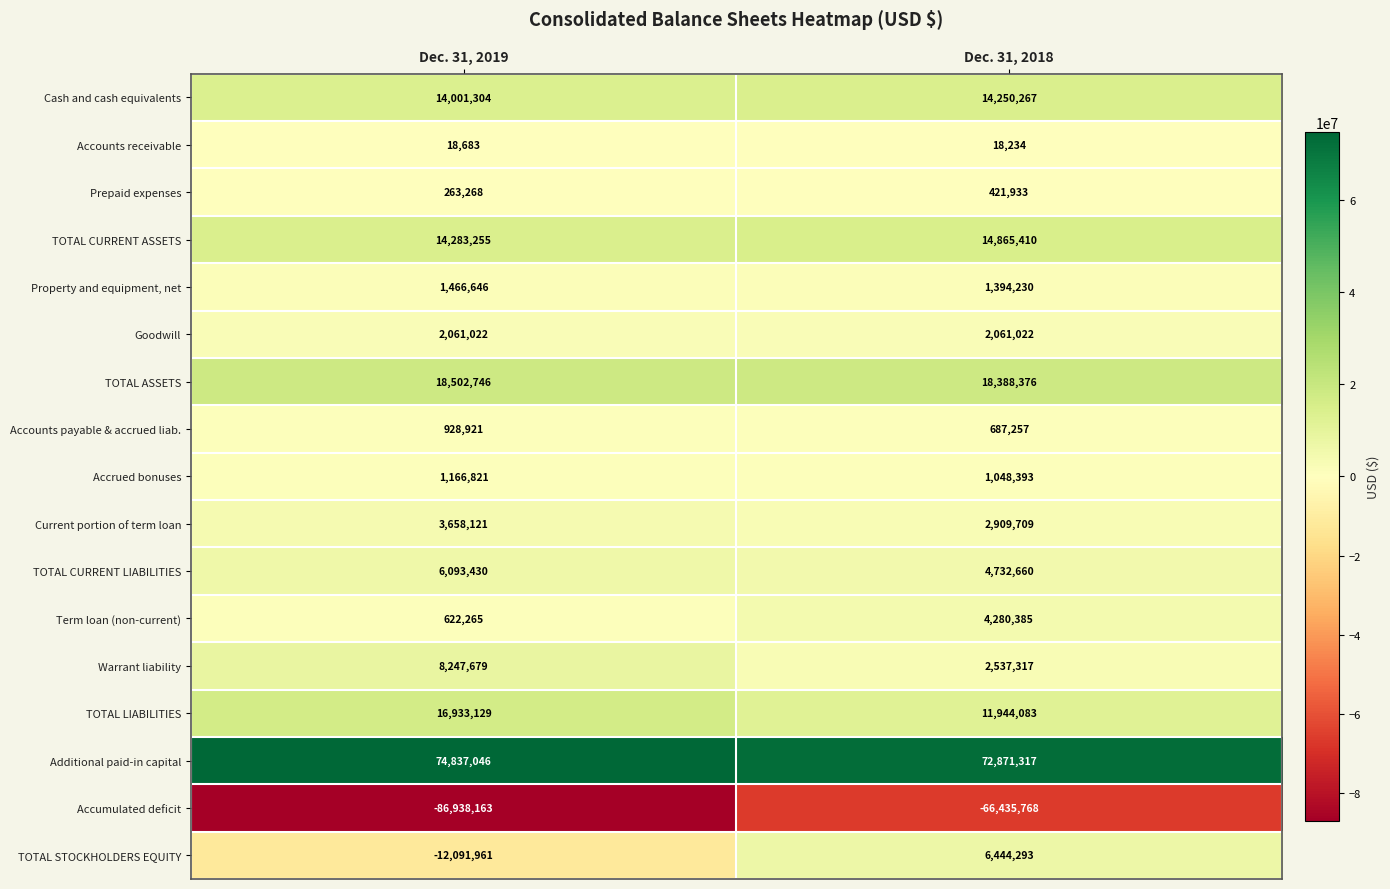

What is the difference between the TOTAL CURRENT ASSETS values at Dec. 31, 2019 and Dec. 31, 2018?

582155